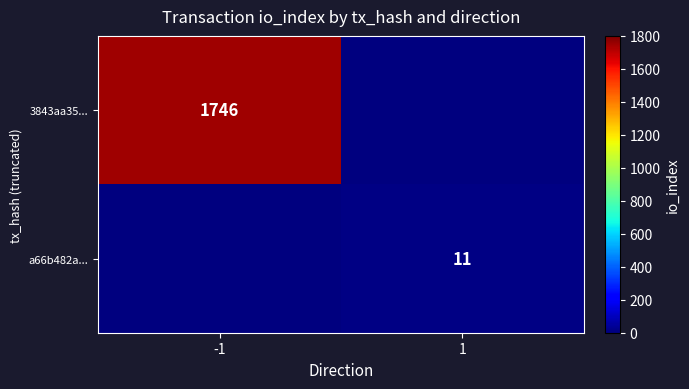

Is it true that a66b482a... equals 18 at 1?

False